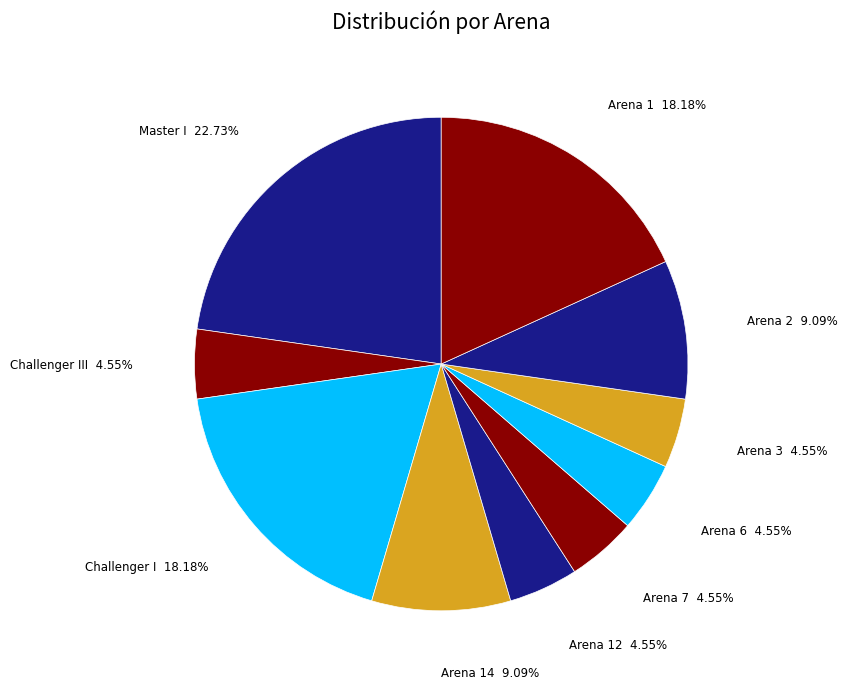

Is it true that Arena 6 is 5% of the pie?

True